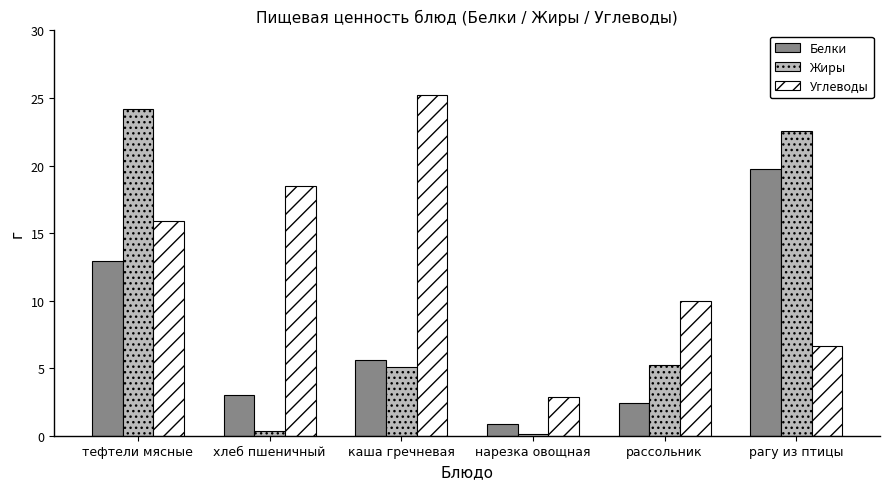

How many data points in Белки are above 5?

3